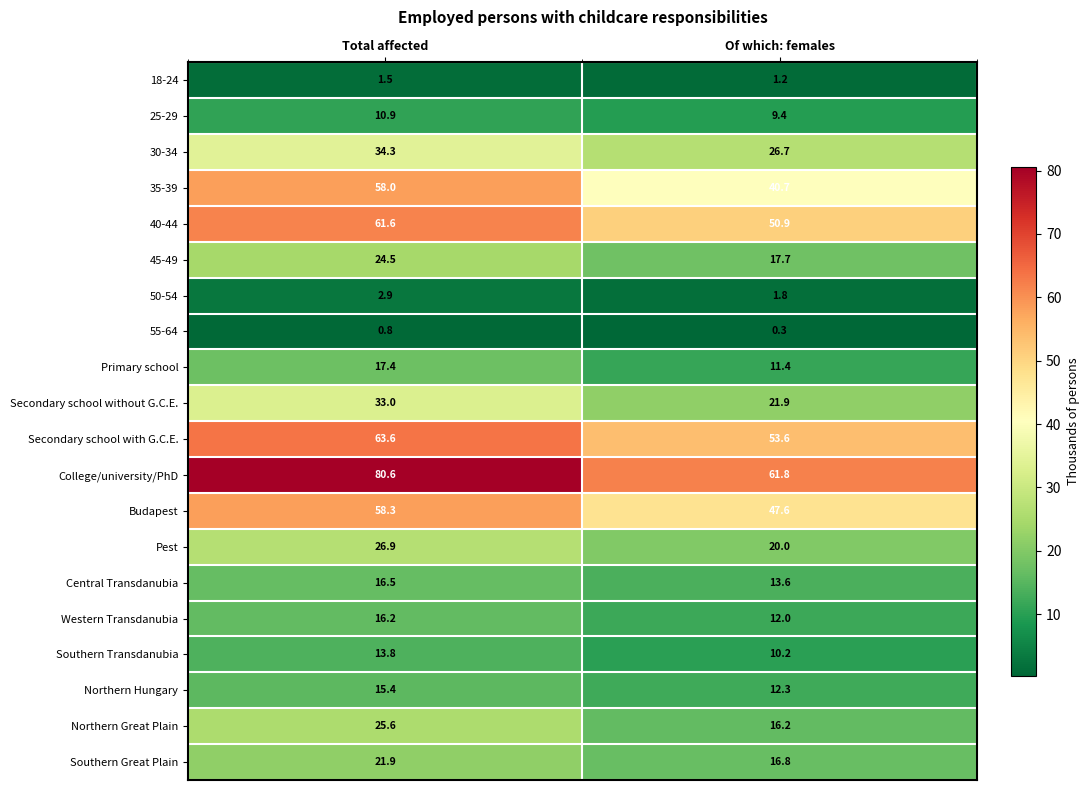

What is the greatest value displayed?

80.6